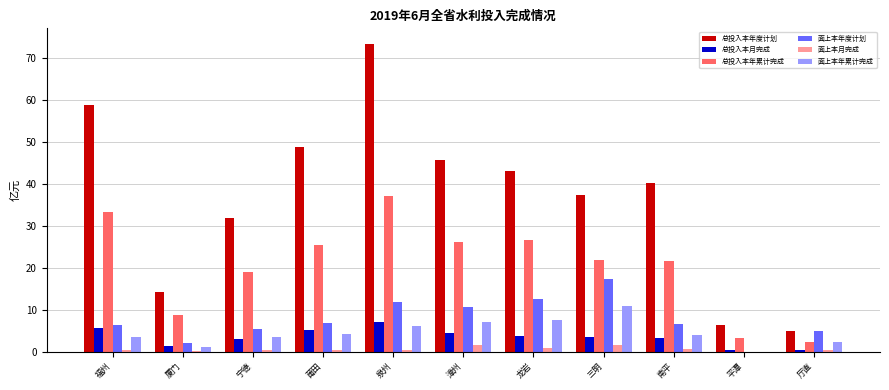

What is the sum of the 总投入本月完成 values at 泉州 and 平潭?

7.7